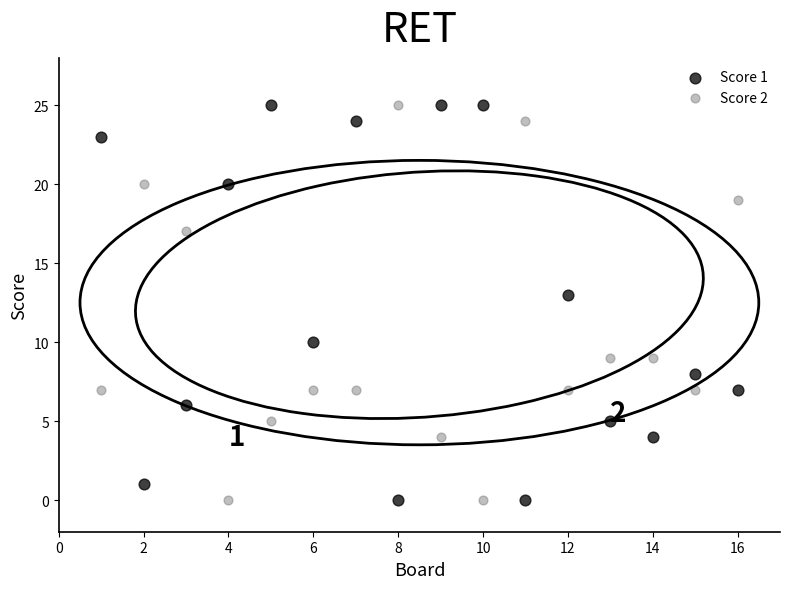

What is the X range (max minus min) for the scatter plot?

15